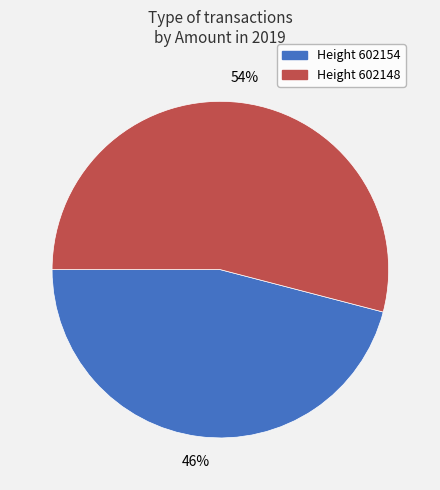

The Height 602154 slice represents 33% of the pie. True or false?

False